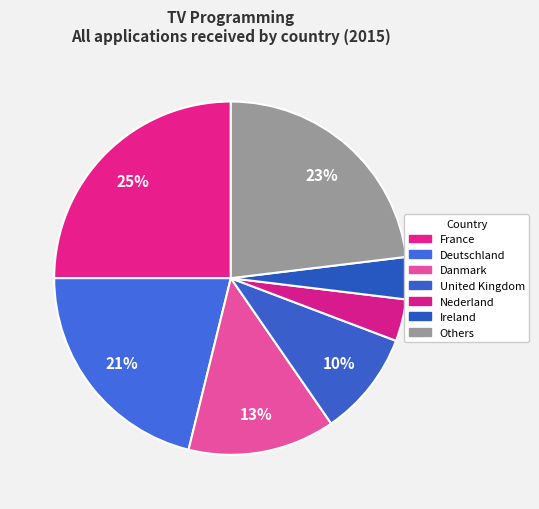

How many slices are in this pie chart?

7